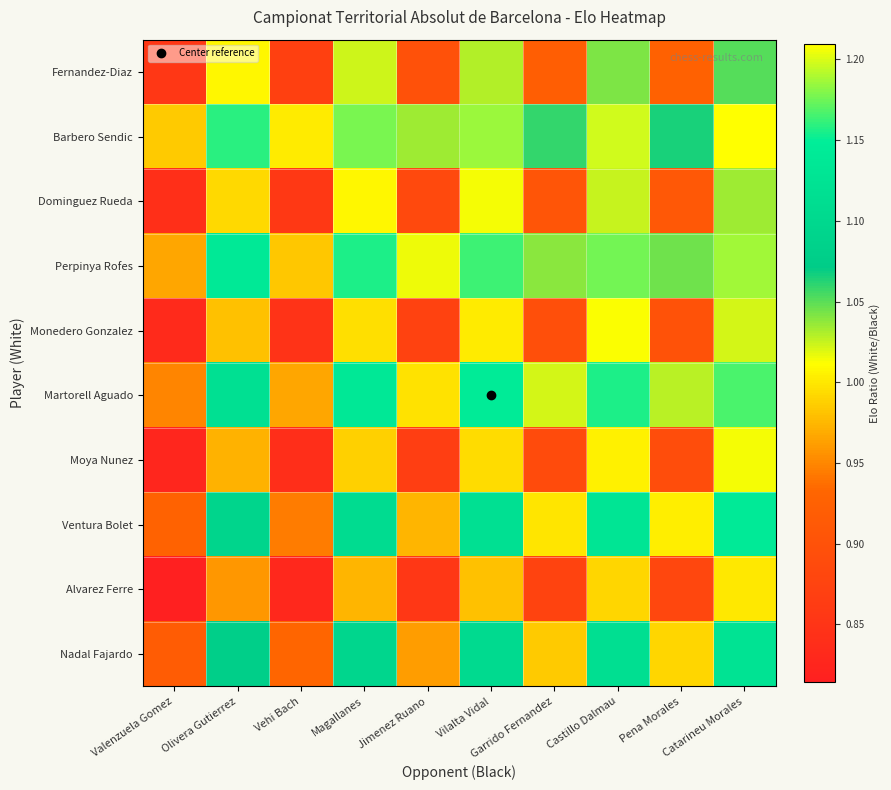

What is the minimum value shown in the chart?

0.8